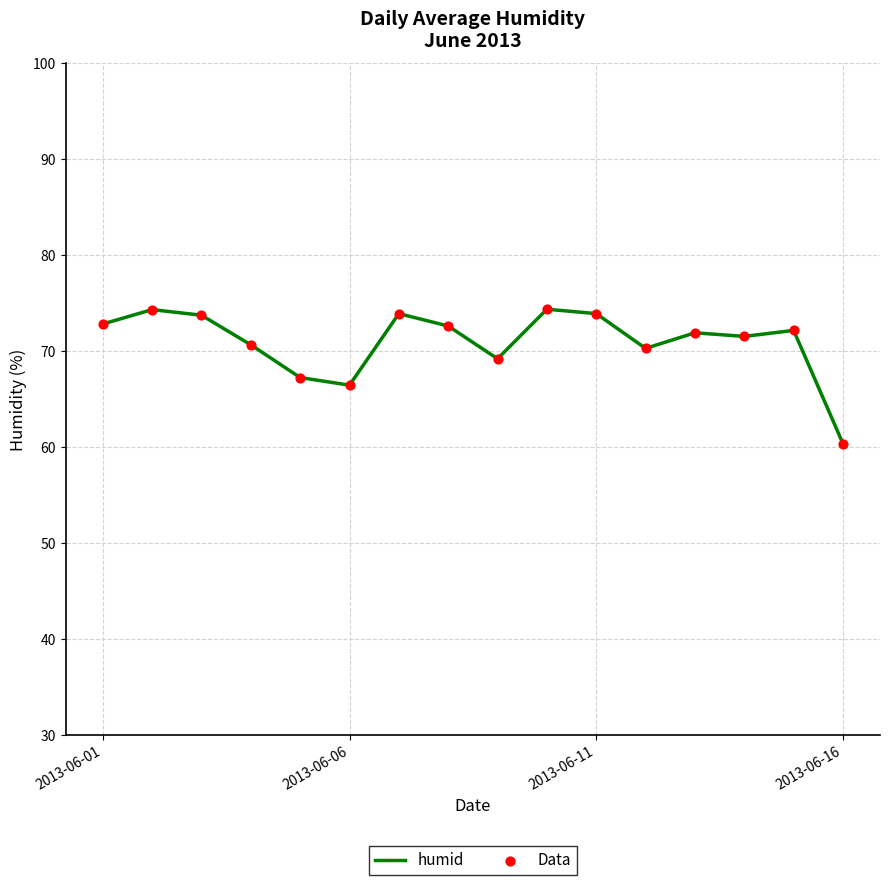

What is the smallest value displayed?

60.4